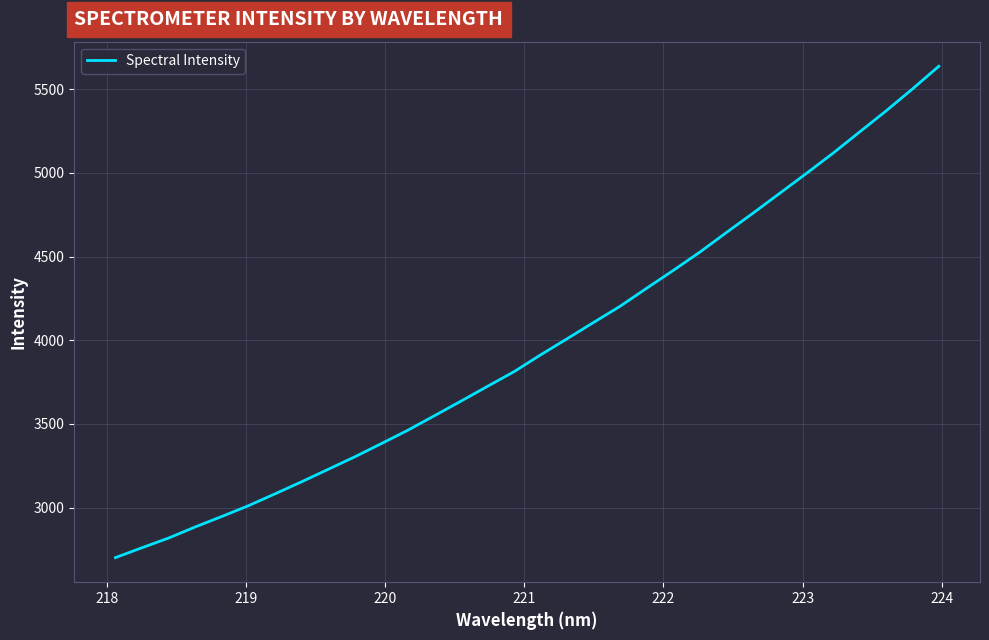

What is the maximum value shown in the chart?

5636.8